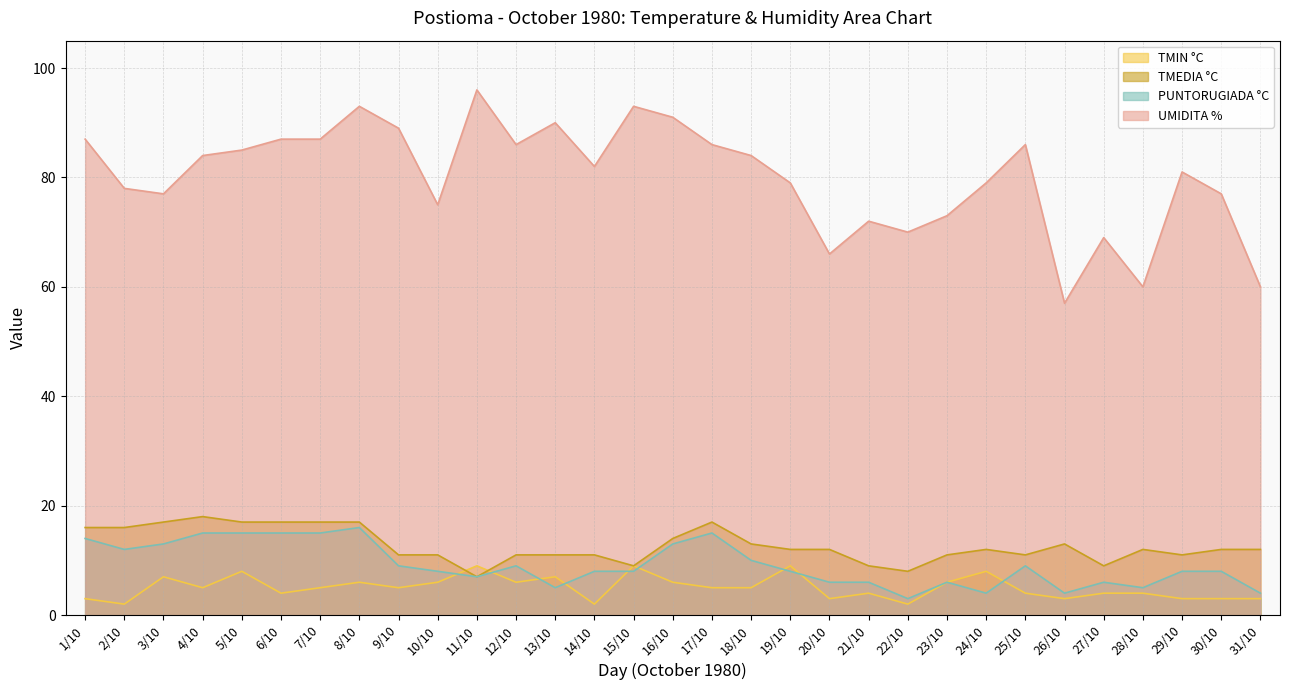

Rank the series at 18/10 from lowest to highest value.

TMIN °C, PUNTORUGIADA °C, TMEDIA °C, UMIDITA %